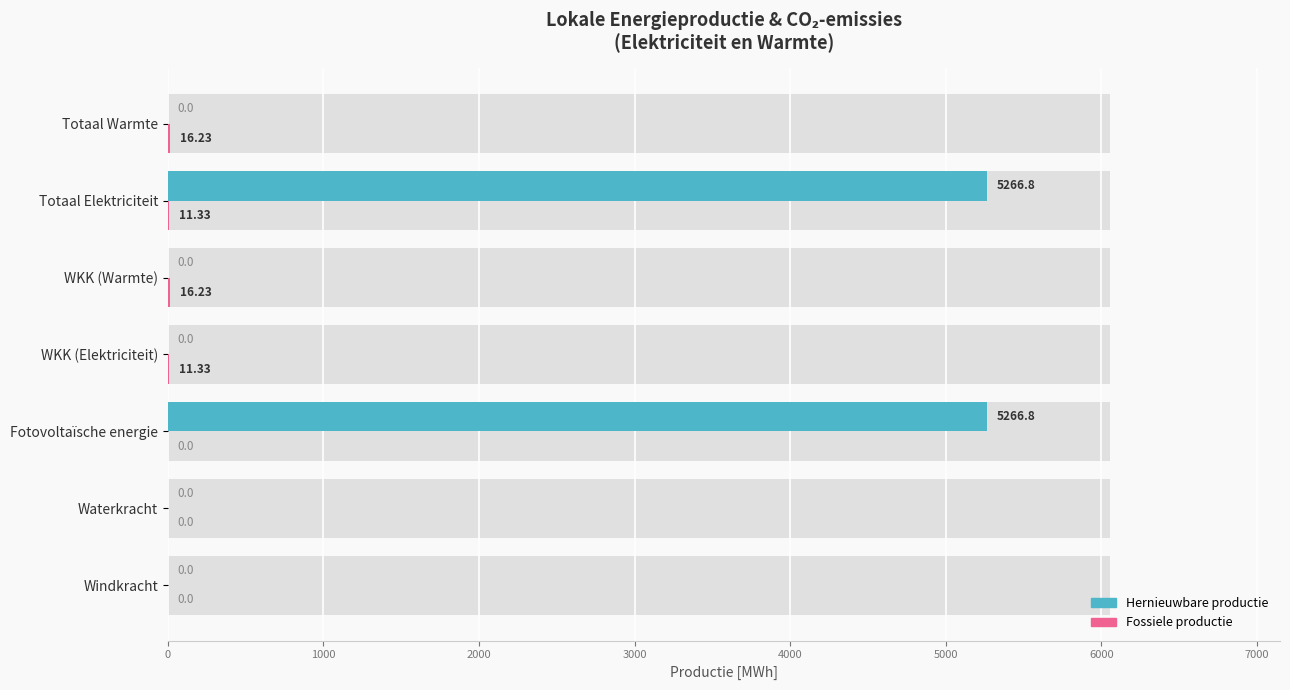

Does the chart contain stacked bars?

No